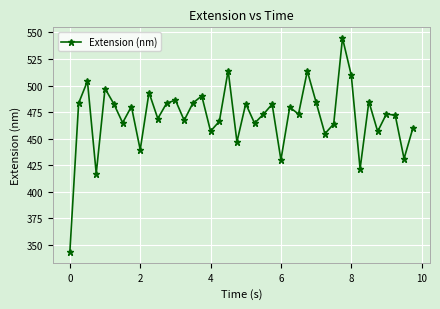

How many points are lower than both their immediate neighbors (excluding endpoints)?

14